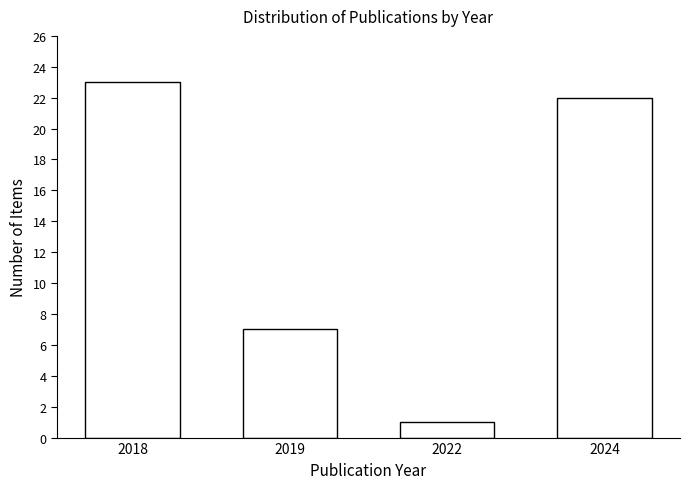

Reading left to right, transcribe all the data shown in this chart.

23	7	1	22